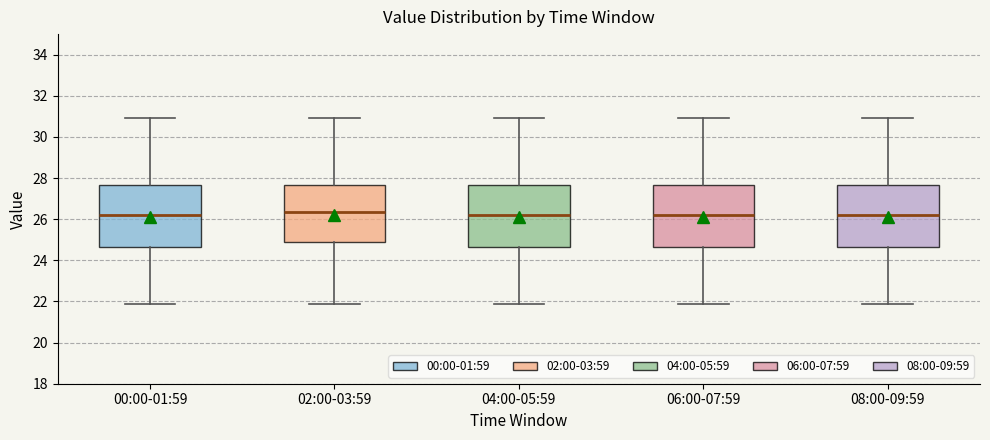

Reading left to right, transcribe this box plot: for each box, give where its median line is, the range the box spans, and where its two whiskers end, as read against the y-axis. The values are not printed on the chart, so give them approximately, as read against the axis.

00:00-01:59: median 26.2, box 24.6 to 27.6, whiskers 21.8 to 31.0
02:00-03:59: median 26.4, box 24.8 to 27.6, whiskers 21.8 to 31.0
04:00-05:59: median 26.2, box 24.6 to 27.6, whiskers 21.8 to 31.0
06:00-07:59: median 26.2, box 24.6 to 27.6, whiskers 21.8 to 31.0
08:00-09:59: median 26.2, box 24.6 to 27.6, whiskers 21.8 to 31.0